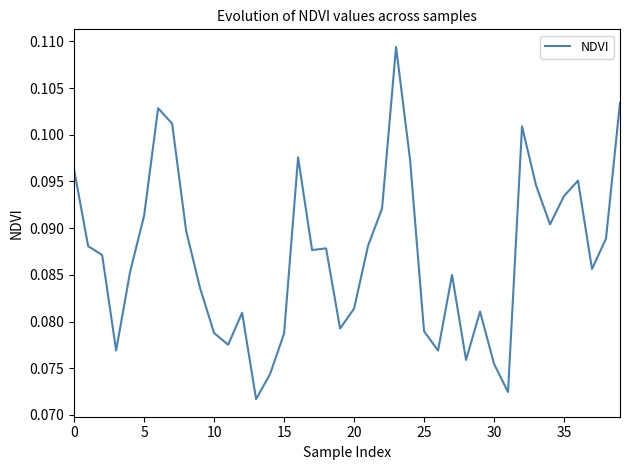

How many lines are shown in the chart?

1